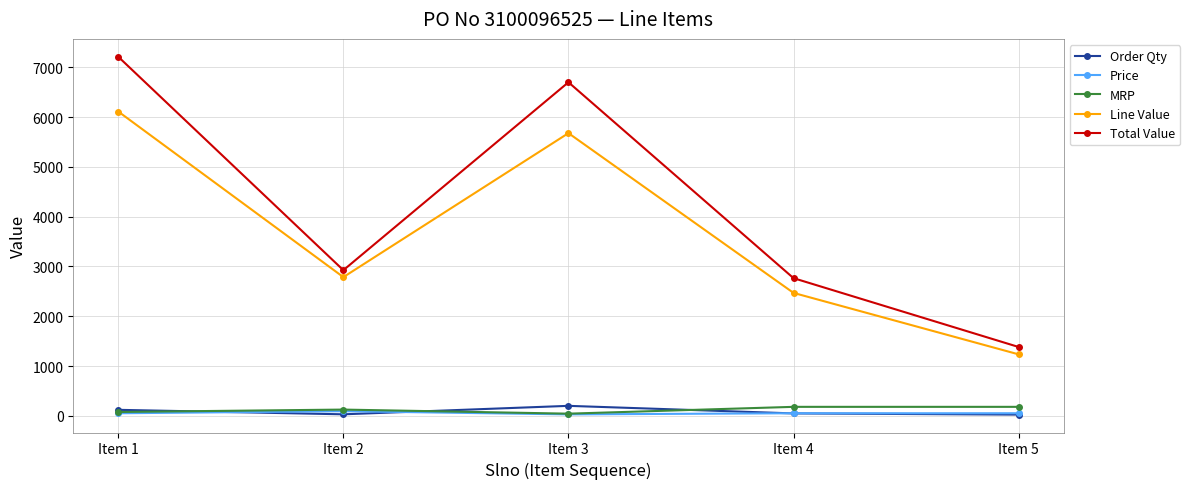

True or false: Price has a value of 28.4 at Item 3.

True